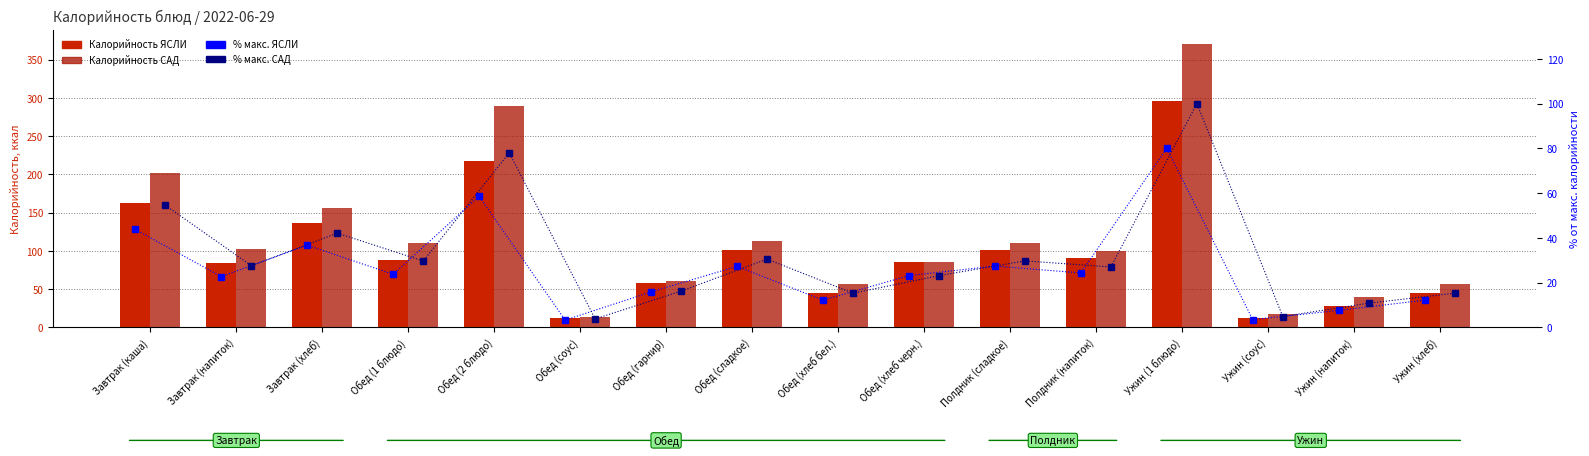

The Калорийность САД series shows 113.0 at Обед (сладкое). True or false?

True